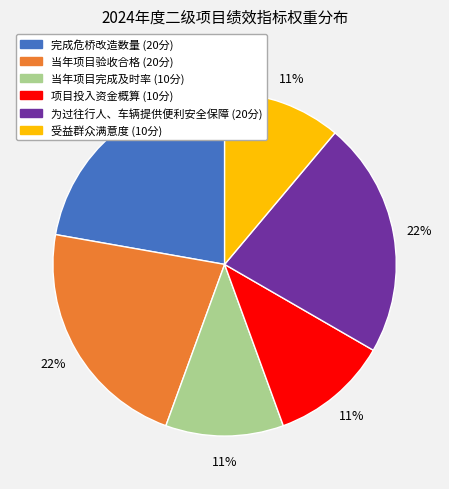

Combined, do 项目投入资金概算 and 为过往行人、车辆提供便利安全保障 account for over 50%?

No